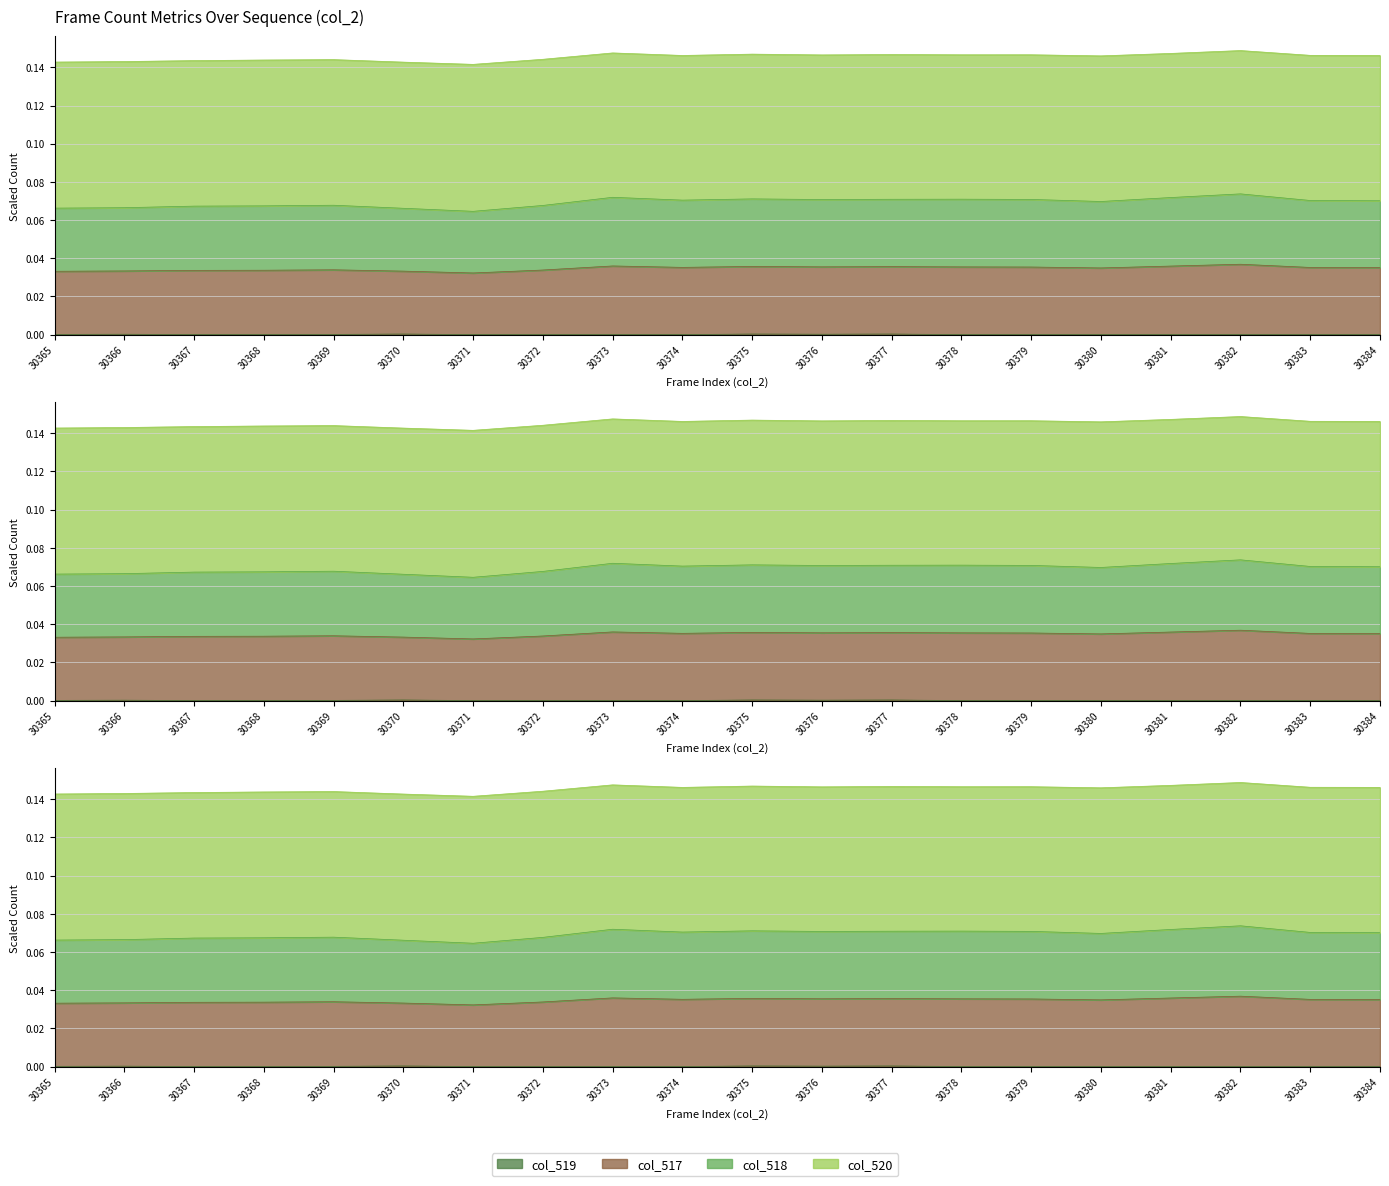

Which series has the largest range (max minus min)?

col_517